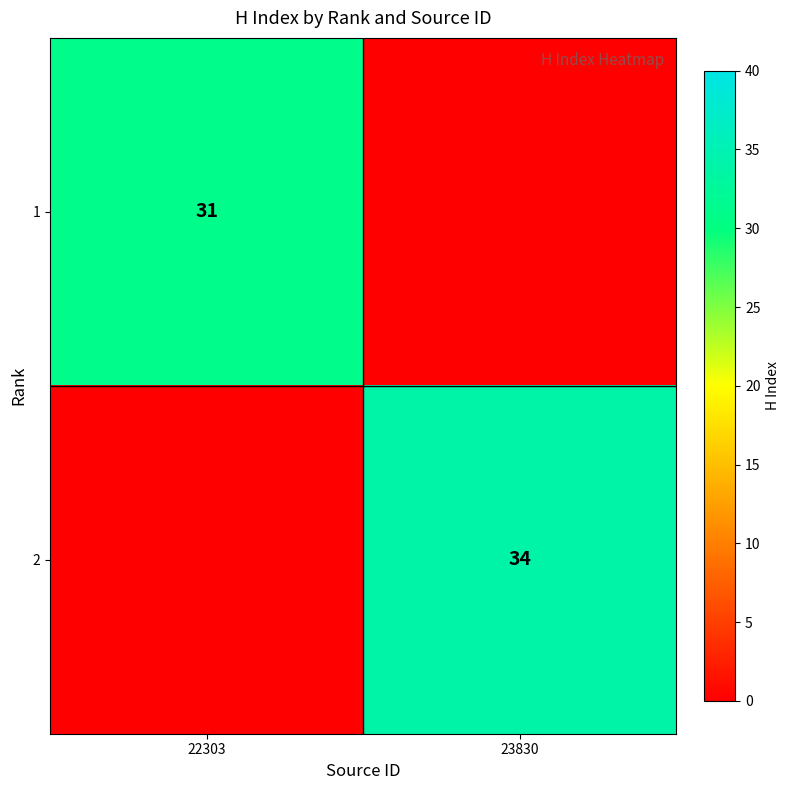

What is the sum of the 2 values at 22303 and 23830?

34